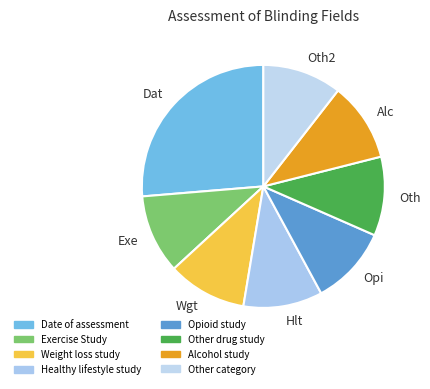

How many segments does this pie chart have?

8